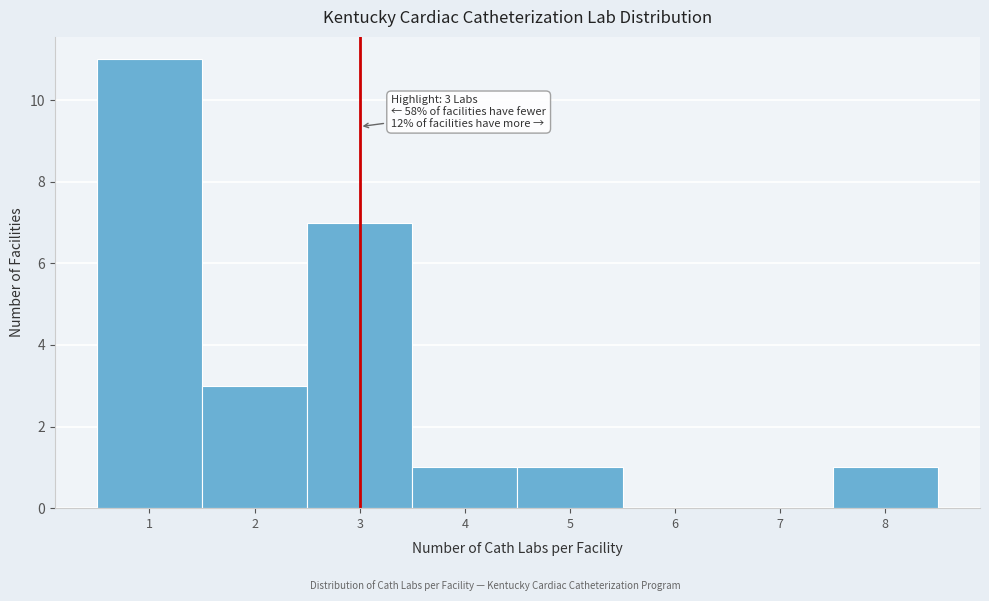

Which range on the x-axis has the tallest bar?

0.5 to 1.5